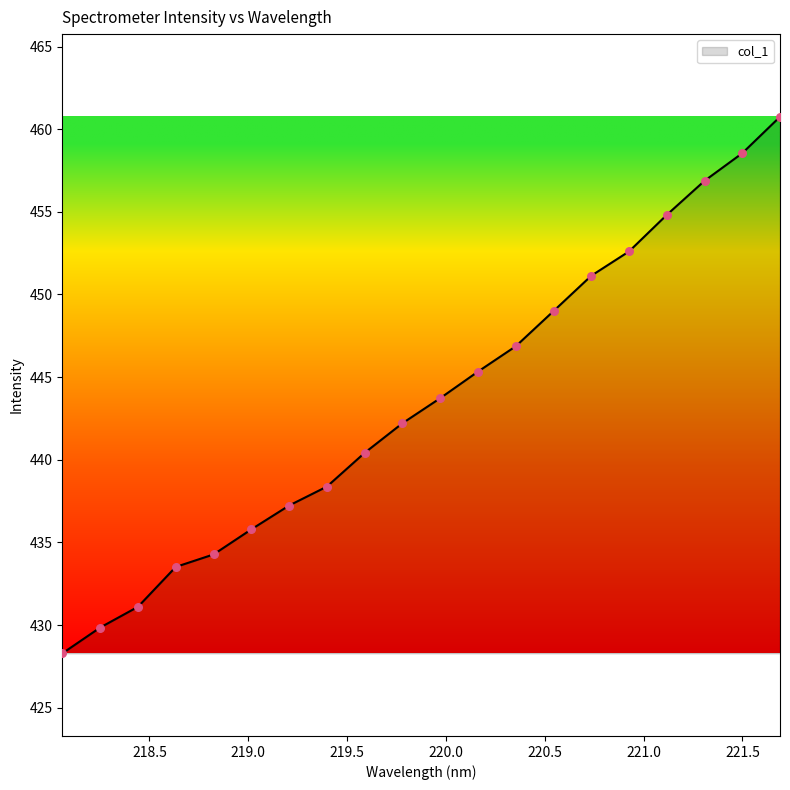

What is the greatest value displayed?

460.8